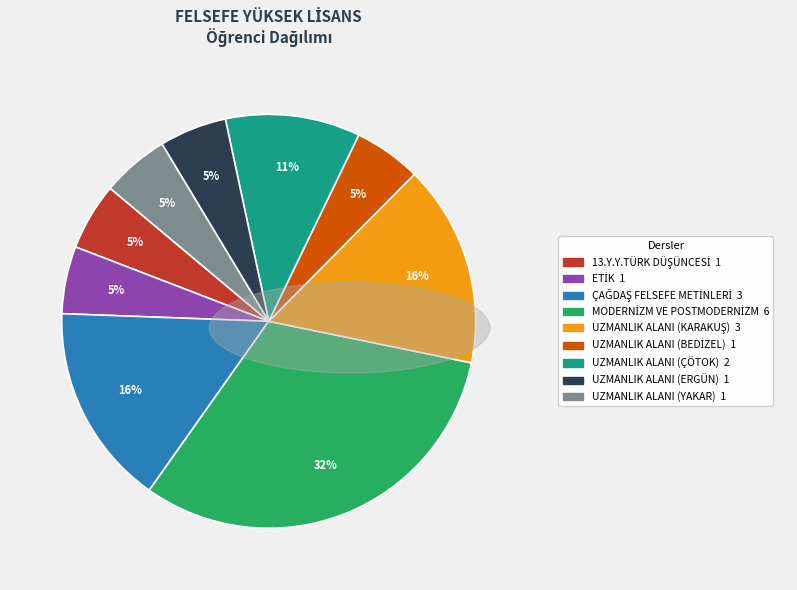

To the nearest percent, what is the average slice percentage?

11%